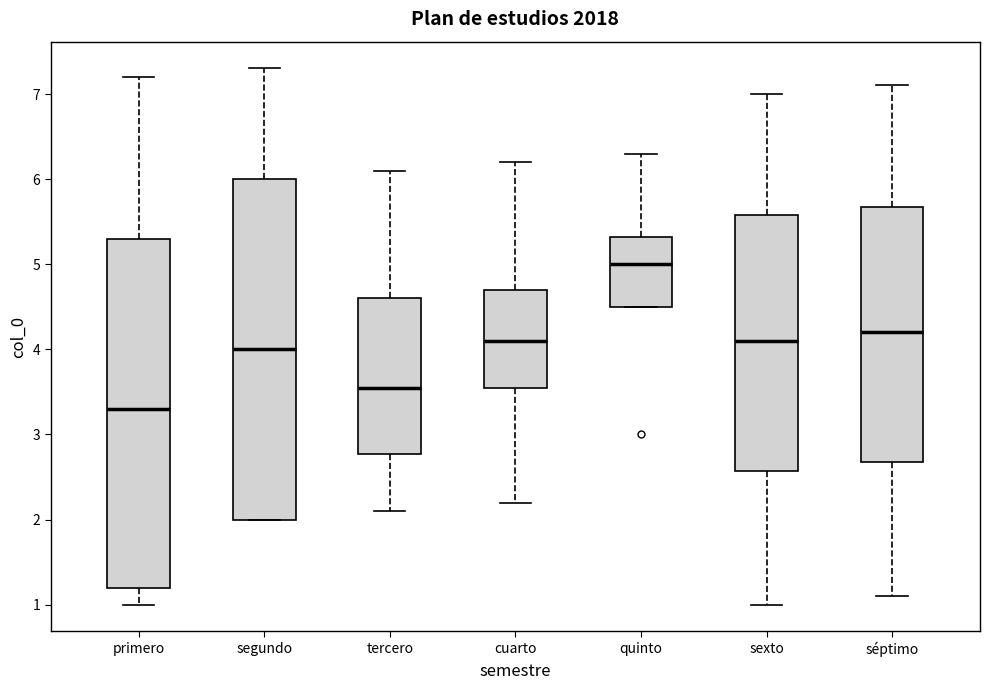

Reading left to right, transcribe this box plot: for each box, give where its median line is, the range the box spans, and where its two whiskers end, as read against the y-axis. The values are not printed on the chart, so give them approximately, as read against the axis.

primero: median 3.3, box 1.2 to 5.3, whiskers 1.0 to 7.2
segundo: median 4.0, box 2.0 to 6.0, whiskers 2.0 to 7.3
tercero: median 3.6, box 2.8 to 4.6, whiskers 2.1 to 6.1
cuarto: median 4.1, box 3.6 to 4.7, whiskers 2.2 to 6.2
quinto: median 5.0, box 4.5 to 5.3, whiskers 4.5 to 6.3
sexto: median 4.1, box 2.6 to 5.6, whiskers 1.0 to 7.0
séptimo: median 4.2, box 2.7 to 5.7, whiskers 1.1 to 7.1